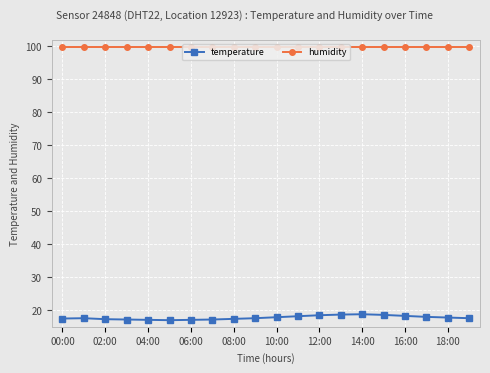

Which series has the widest spread of values?

temperature